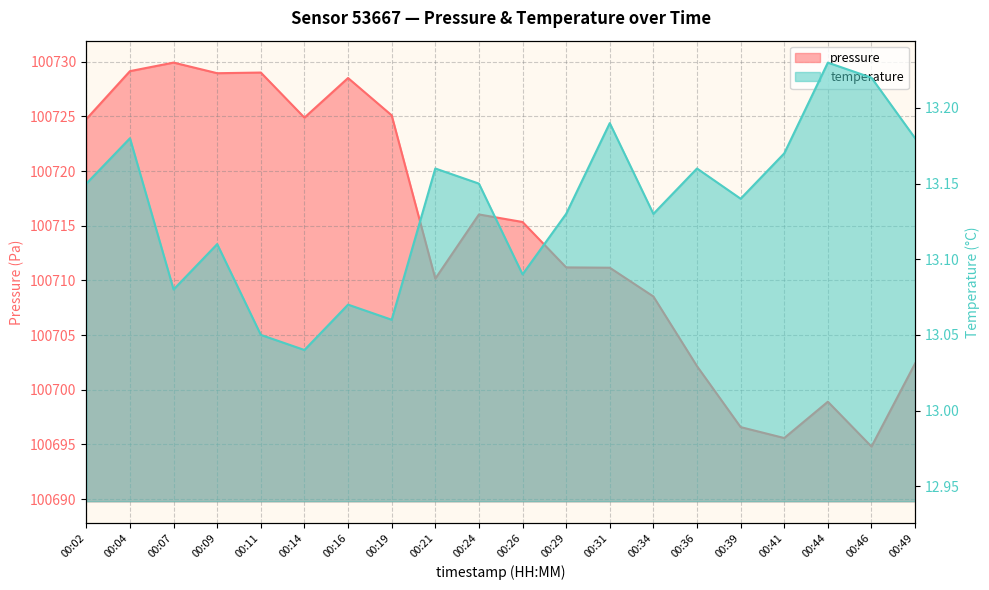

What is the difference between the maximum and second lowest values in the pressure series?

34.3